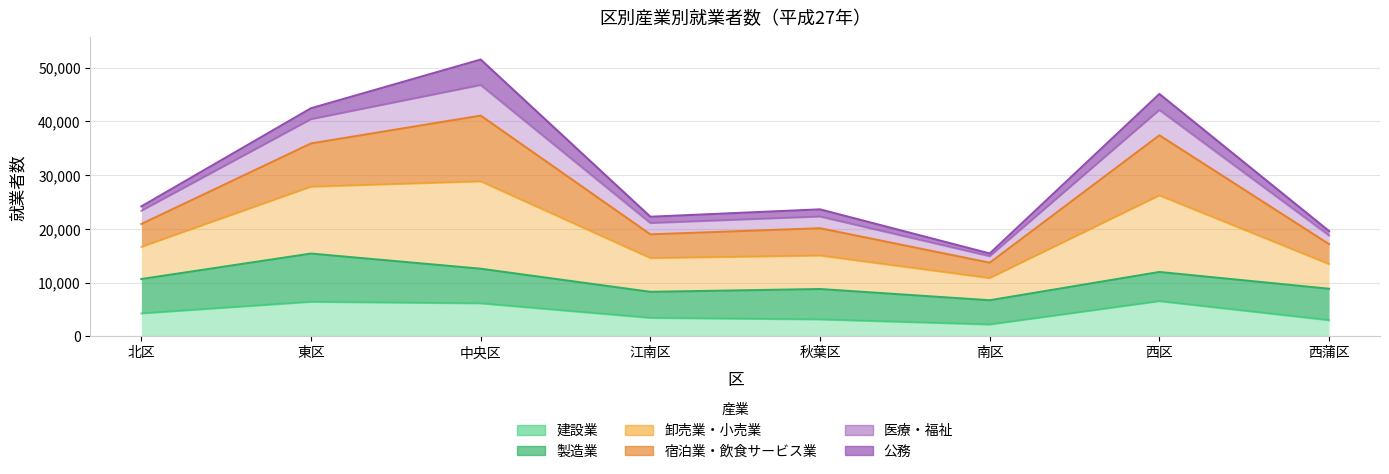

True or false: 医療・福祉 has more than 1 interior local peaks.

True